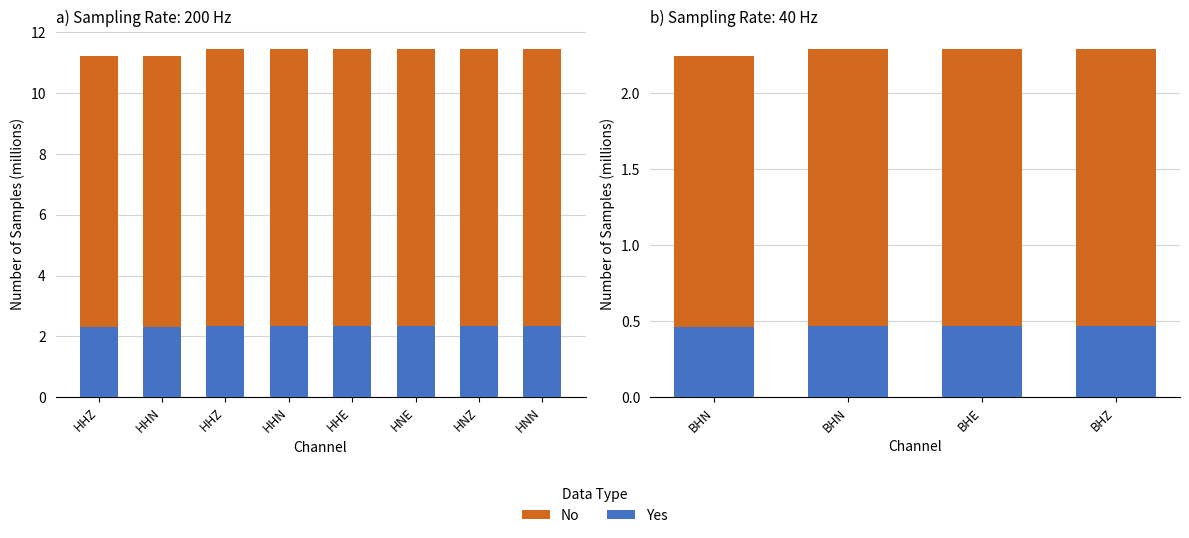

Rank the series by their maximum value, from lowest to highest.

Yes, No